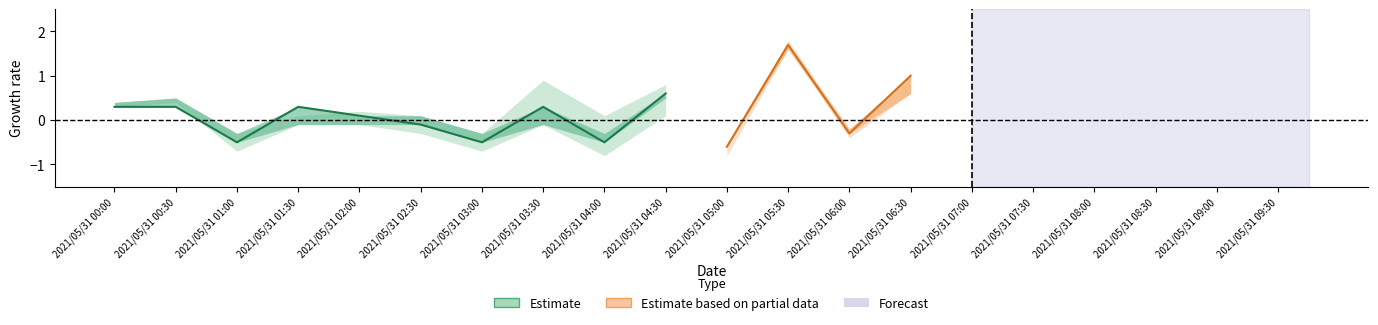

At which label does Estimate first exceed 0?

2021/05/31 00:00